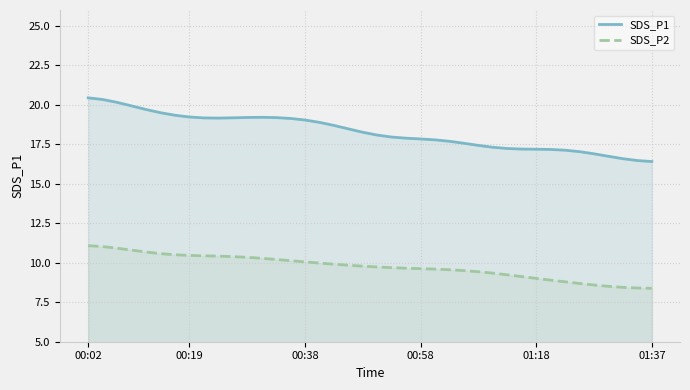

The value of SDS_P2 at 29 is 9.2. True or false?

True